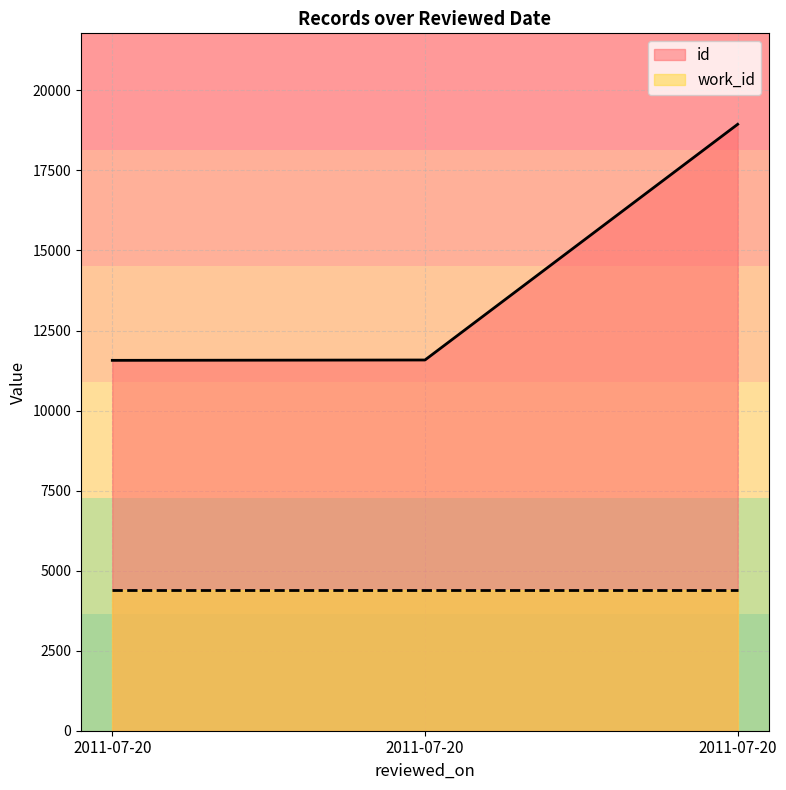

Rank the categories by value from highest to lowest.

2011-07-20, 2011-07-20, 2011-07-20